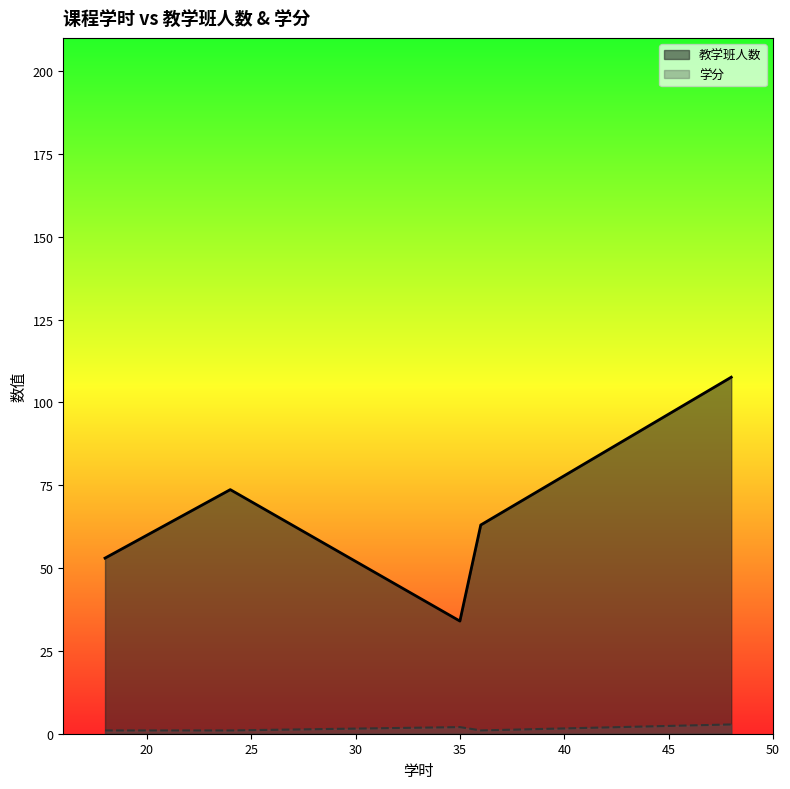

Is it true that 学分 equals 1 at 36?

True